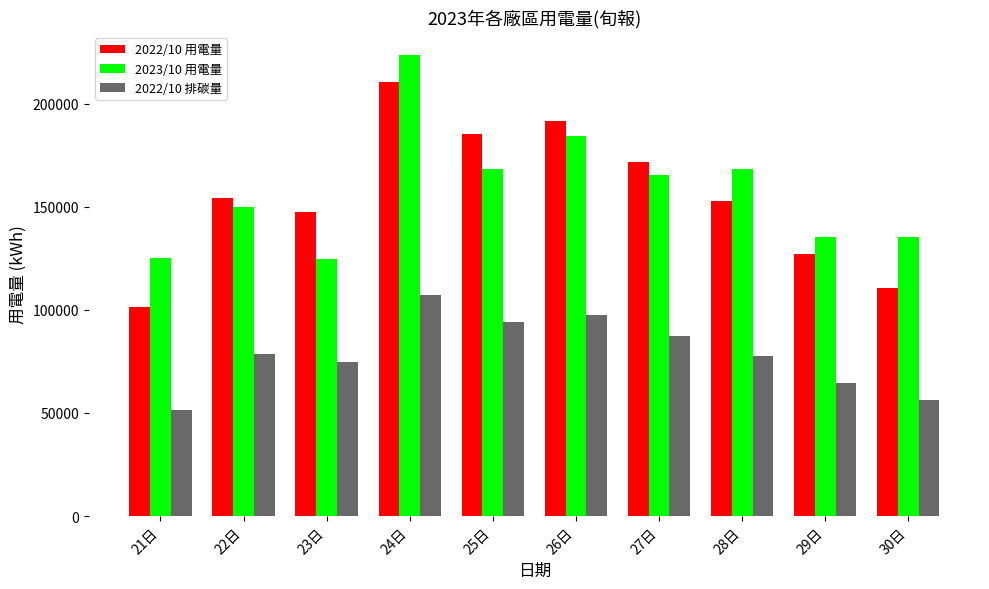

Does the chart contain stacked bars?

No